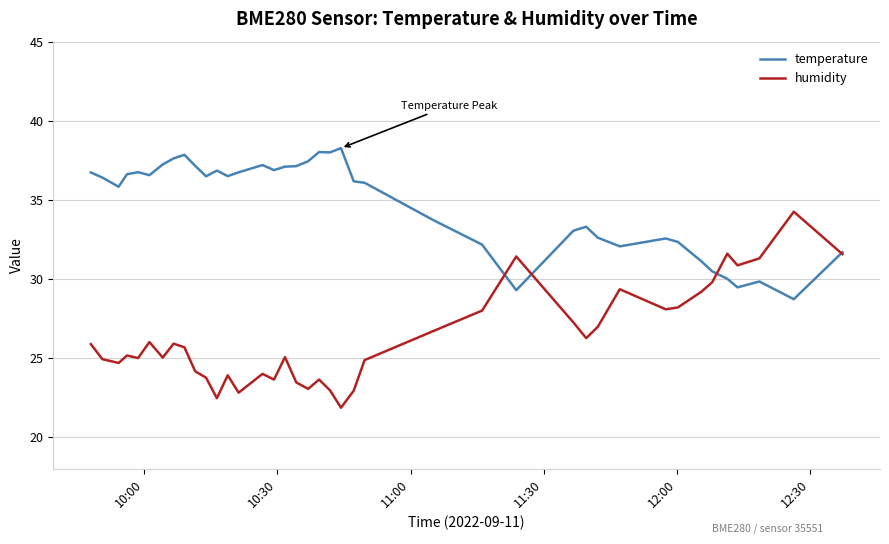

Which series has the largest total across all categories?

temperature